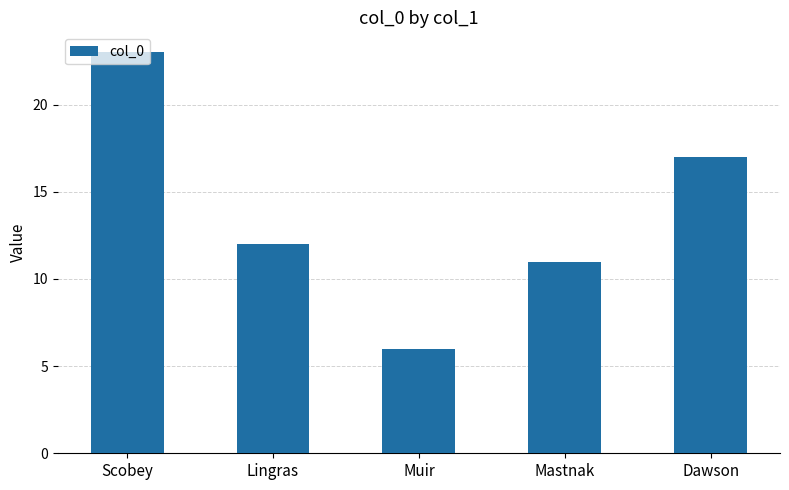

What position from the left is Mastnak?

4